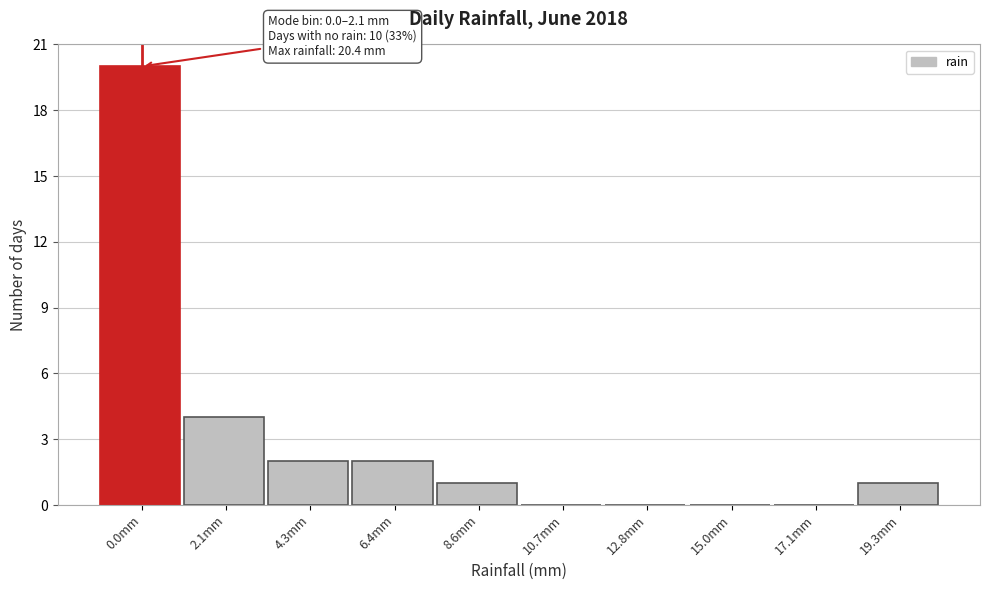

Reading right to left, transcribe all the data shown in this chart.

19.3mm=1	17.1mm=0	15.0mm=0	12.8mm=0	10.7mm=0	8.6mm=1	6.4mm=2	4.3mm=2	2.1mm=4	0.0mm=20